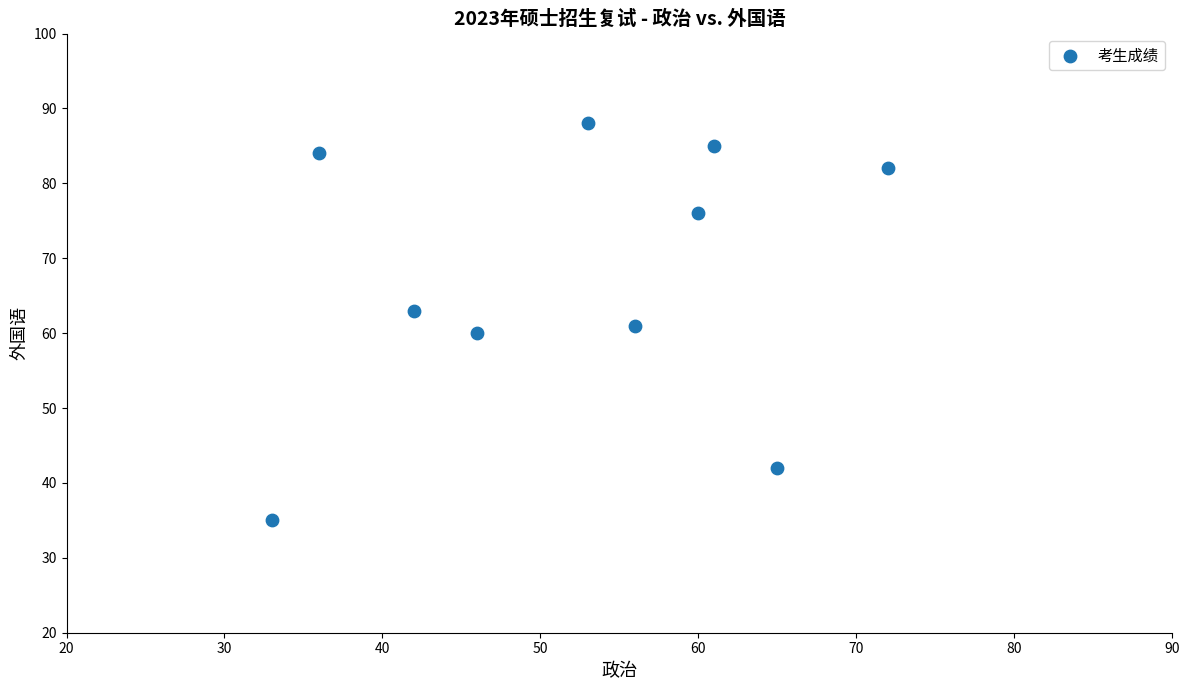

What is the average Y value?

68